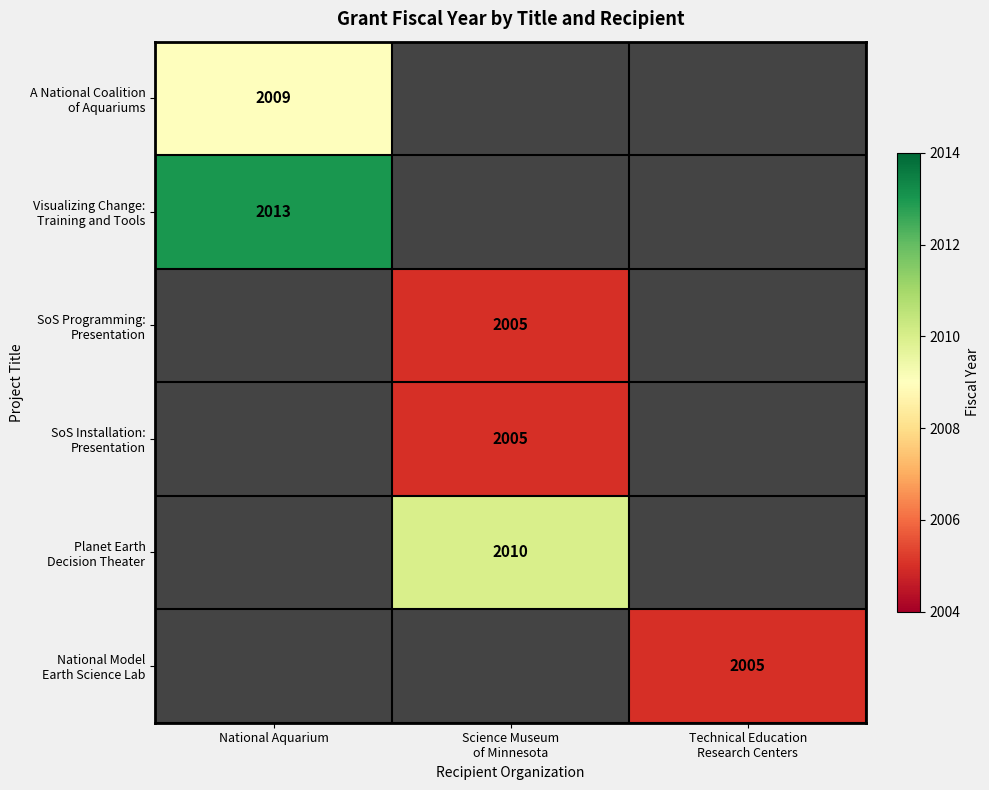

List the labels in order of A National Coalition of Aquariums value, smallest first.

National Aquarium, Science Museum of Minnesota, Technical Education Research Centers